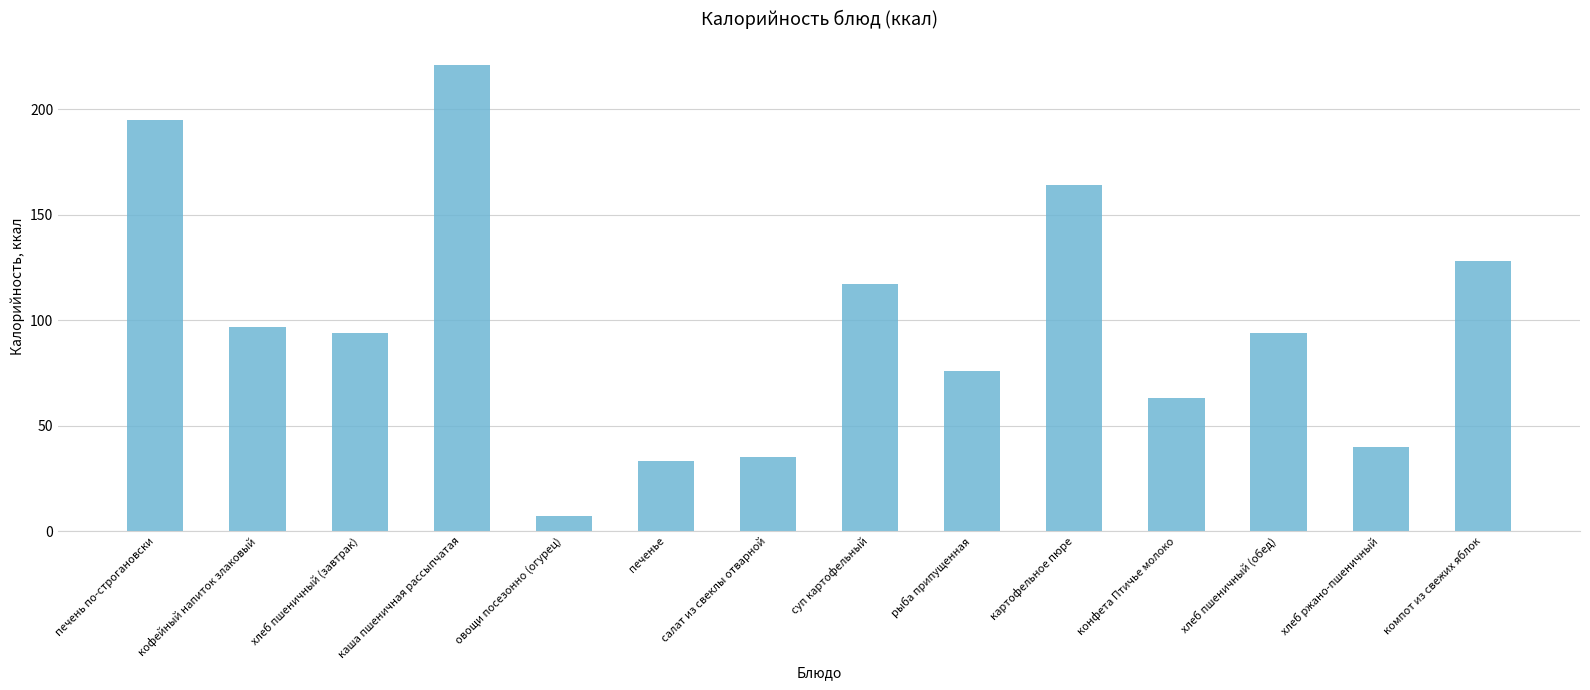

At which label is the value closest to 114?

суп картофельный